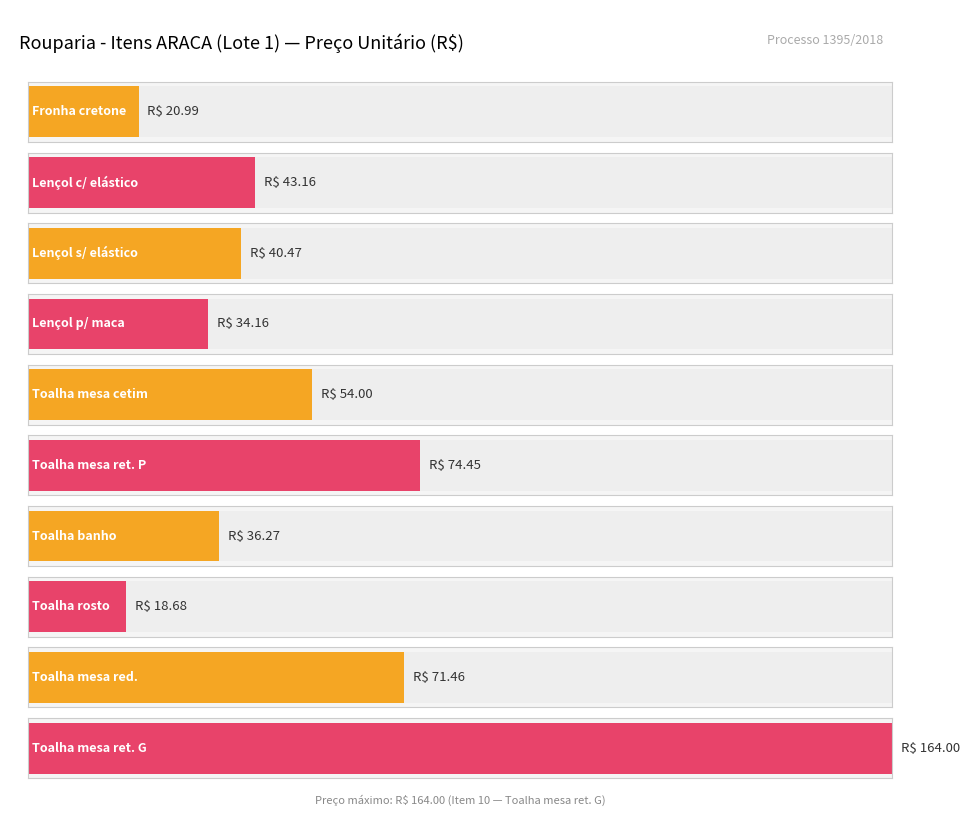

What is the spread (max minus min) of values at Item 6?

74.5